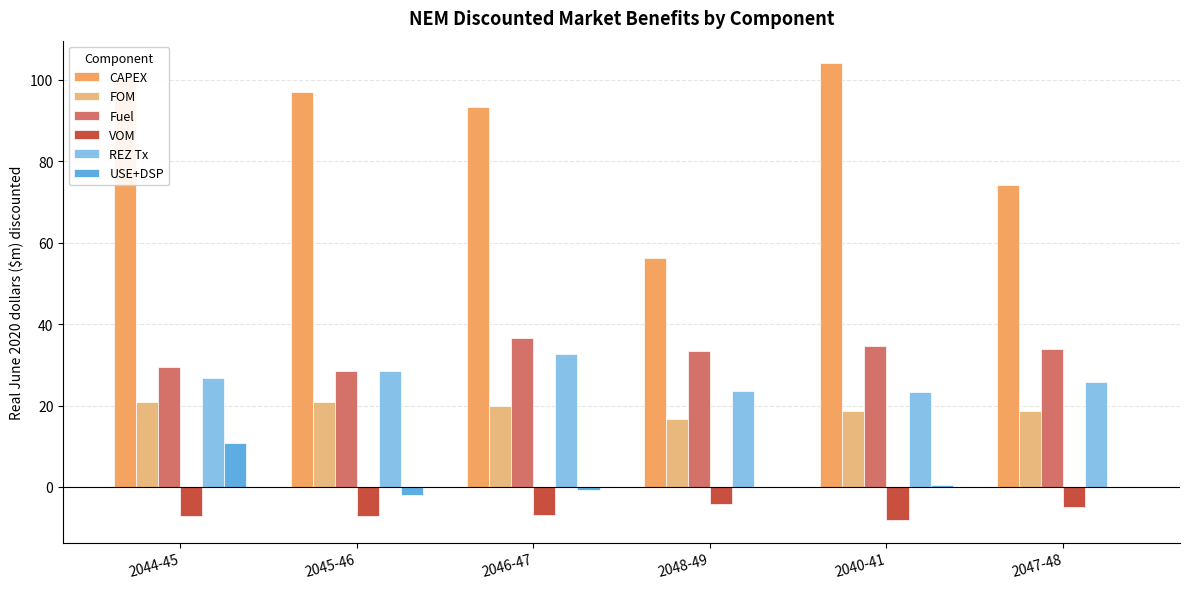

What is the maximum value shown in the chart?

104.0